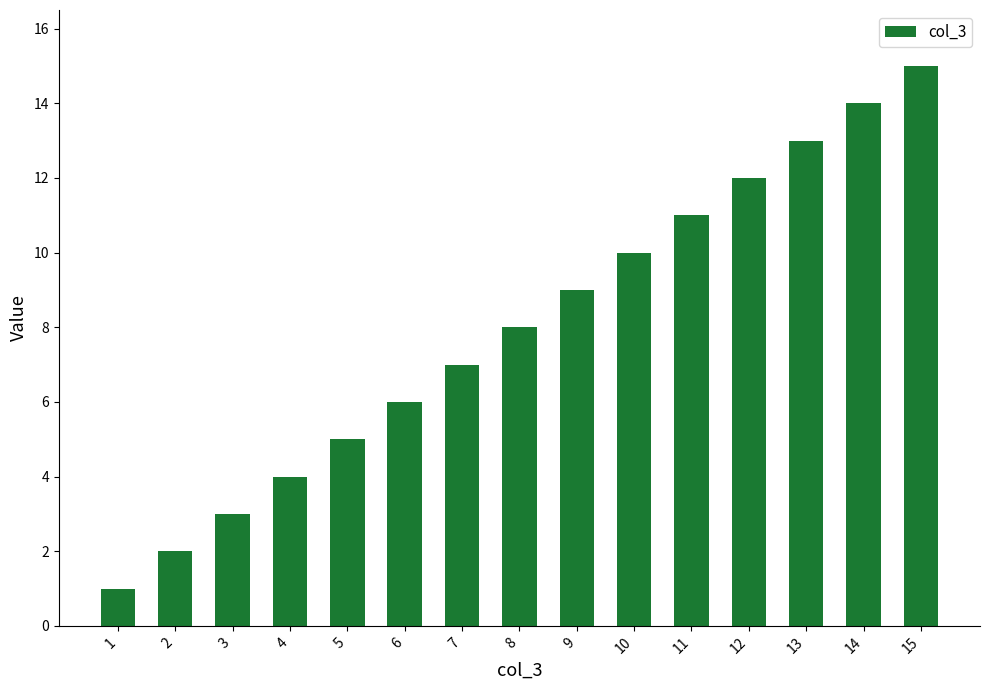

Rank the categories by value from lowest to highest.

1, 2, 3, 4, 5, 6, 7, 8, 9, 10, 11, 12, 13, 14, 15